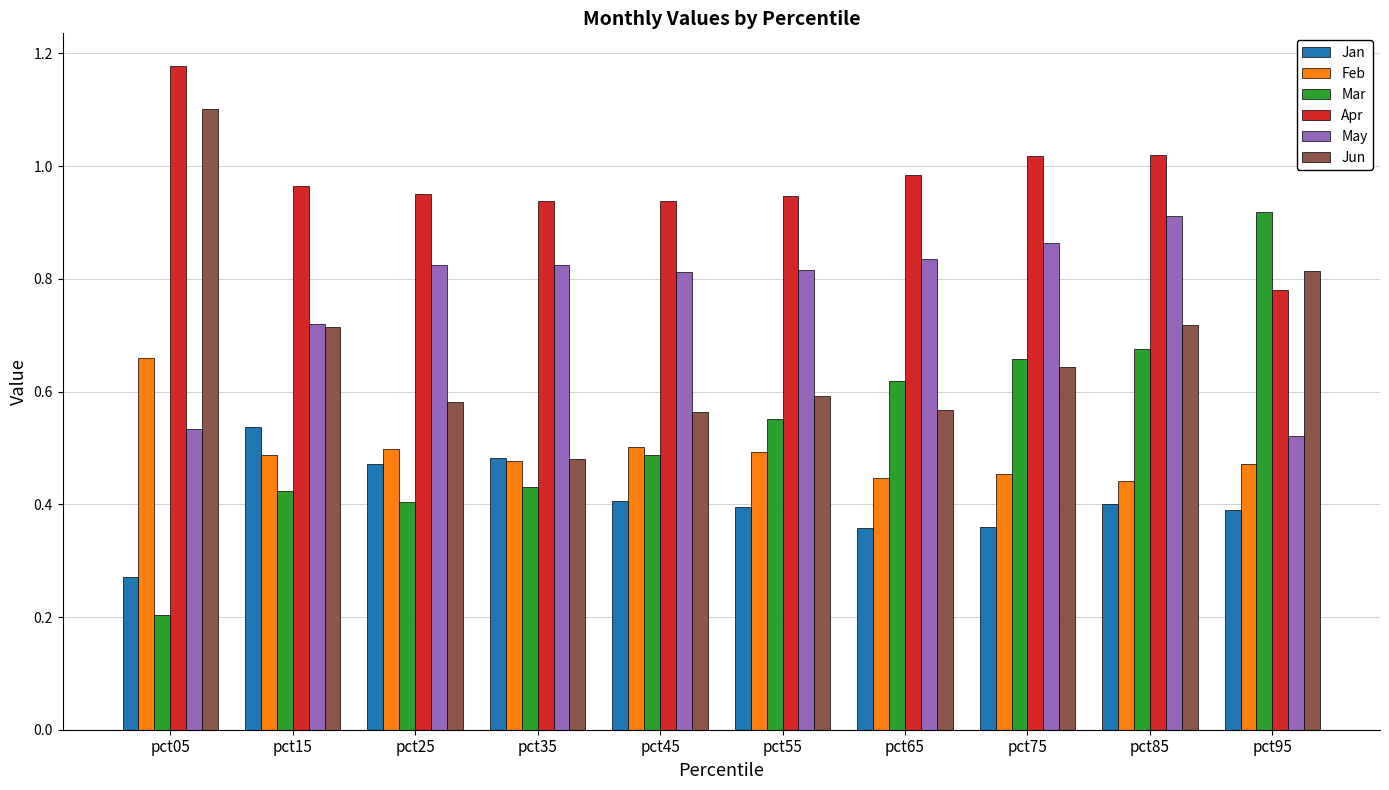

At which category is the sum across all series the highest?

pct85